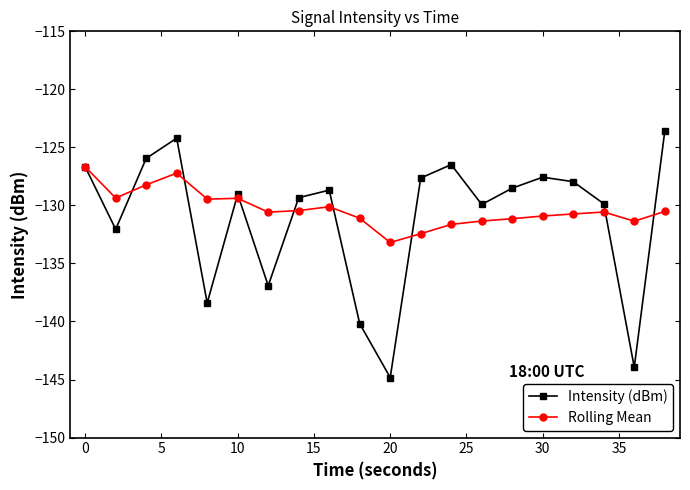

What is the minimum value for Rolling Mean?

-133.2